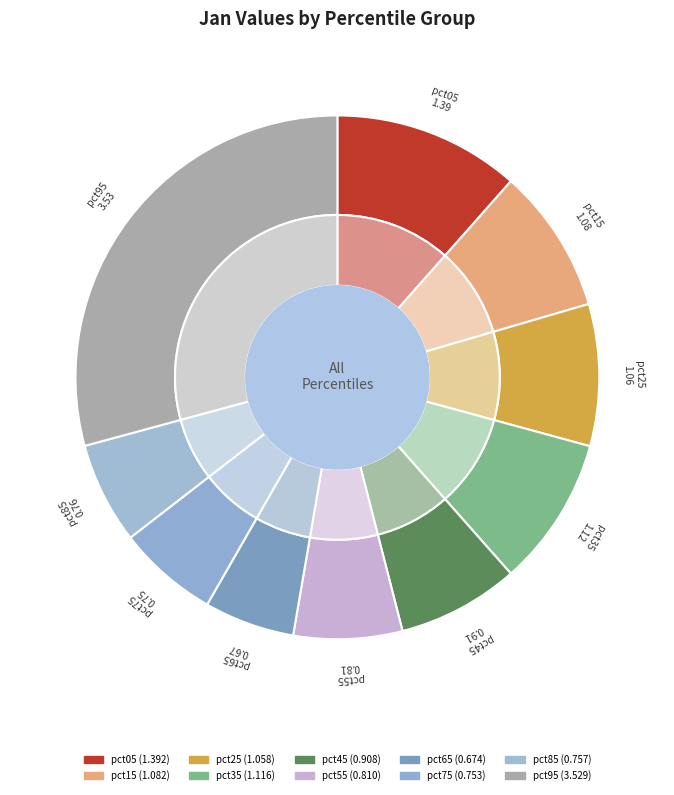

How many slices are in this pie chart?

10